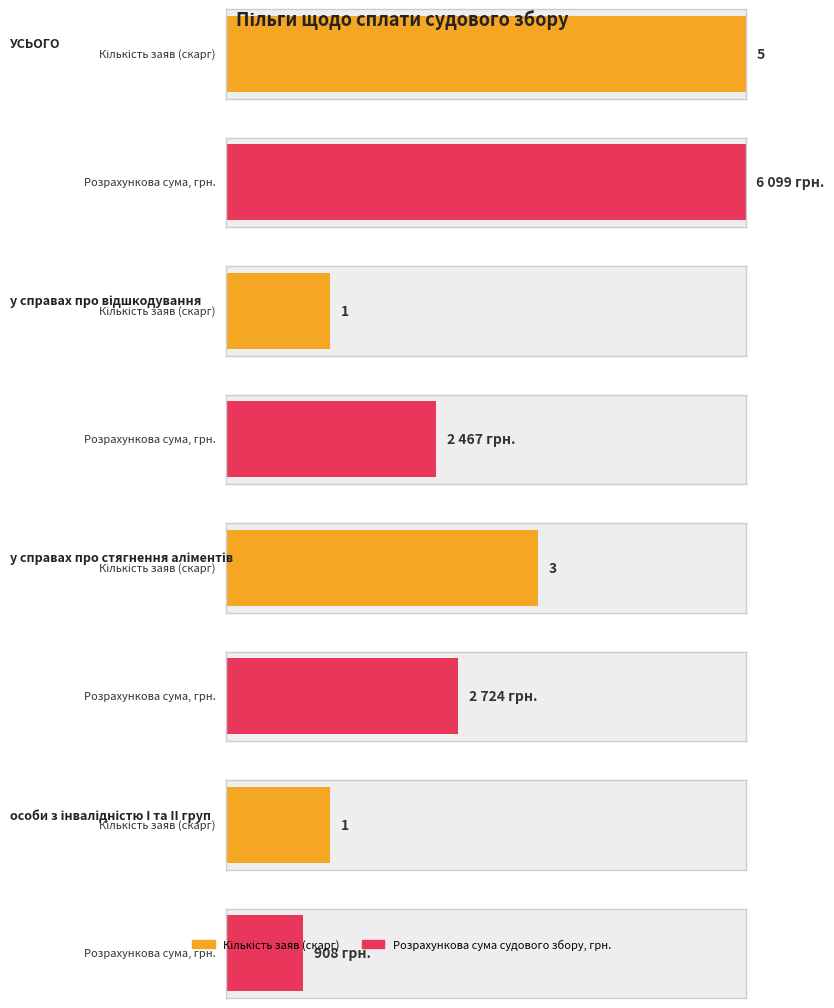

How many values in the Кількість заяв (скарг) series are below 3?

2